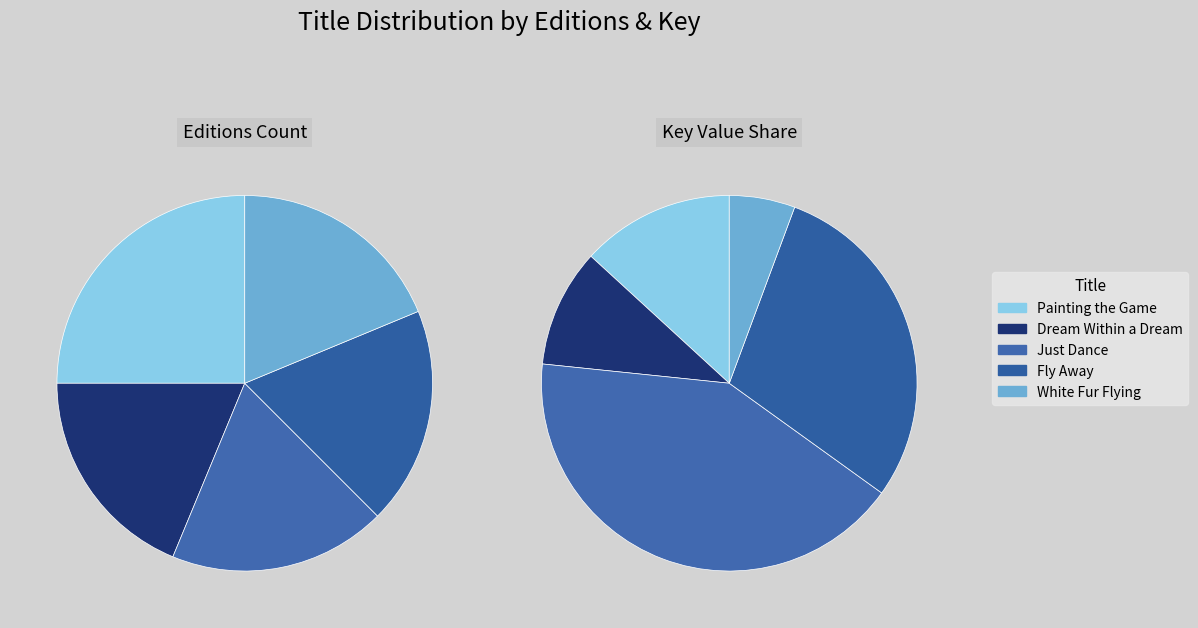

To the nearest percent, what is the average slice percentage?

20%